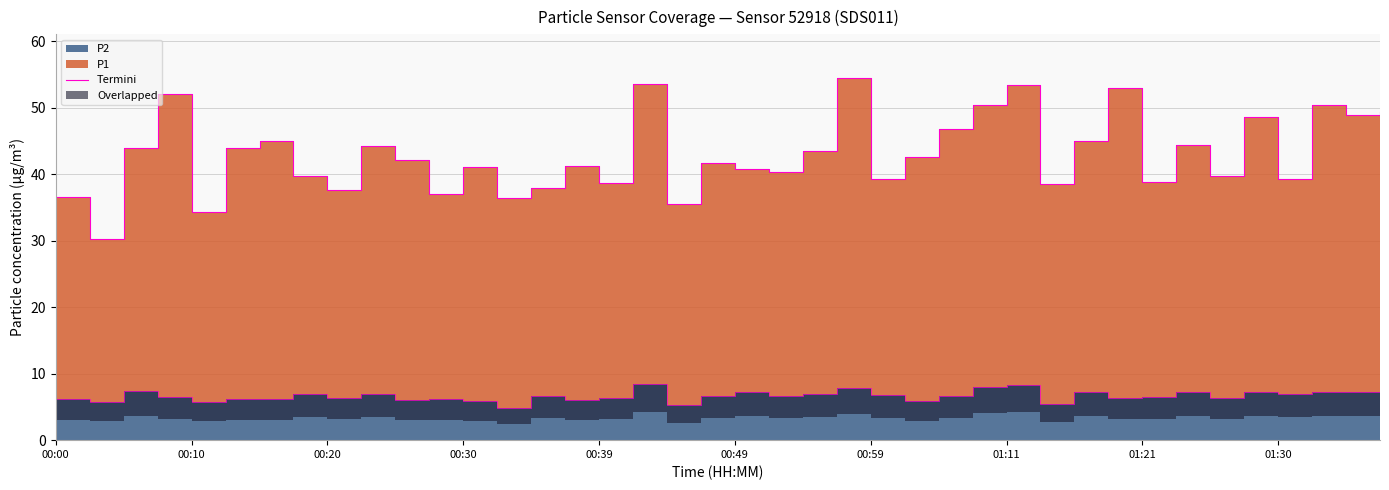

What is the sum of all values?

1719.9